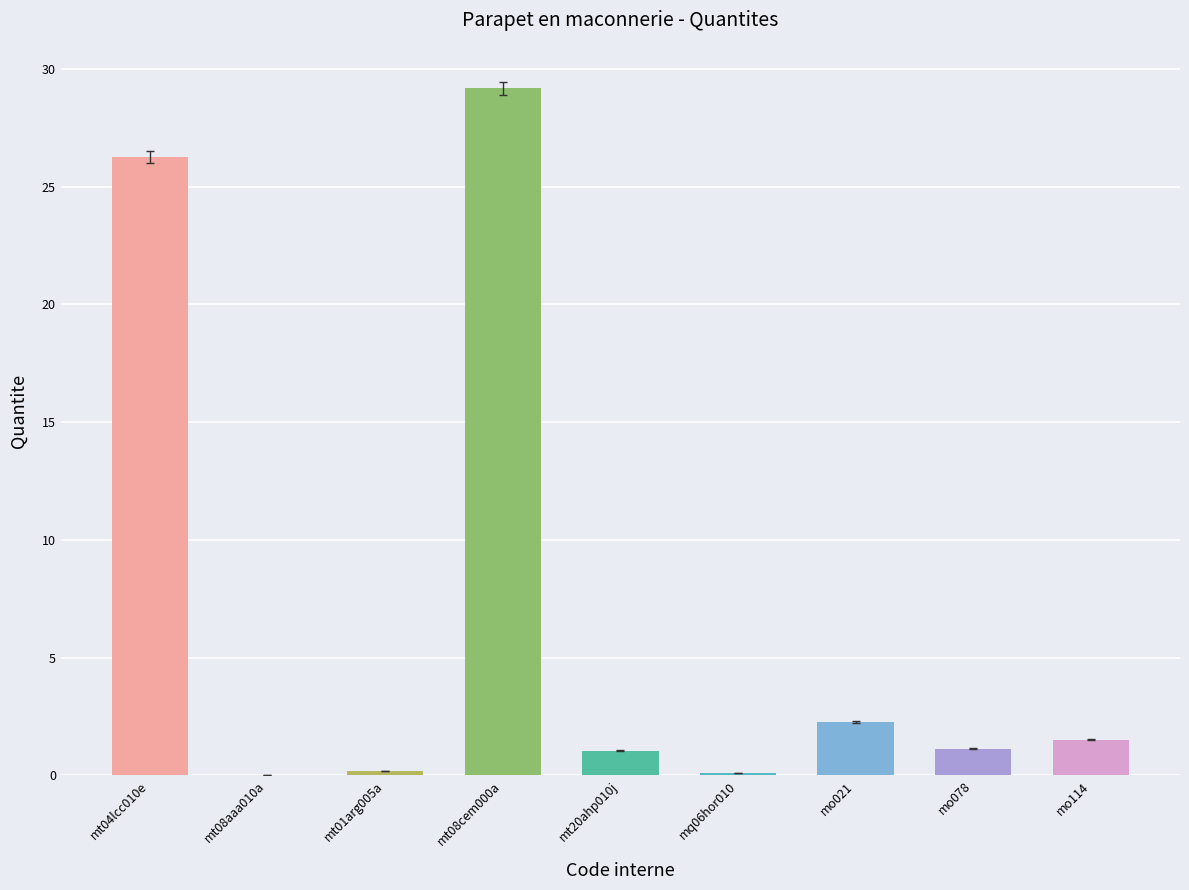

List the labels in order of value, largest first.

mt08cem000a, mt04lcc010e, mo021, mo114, mo078, mt20ahp010j, mt01arg005a, mq06hor010, mt08aaa010a